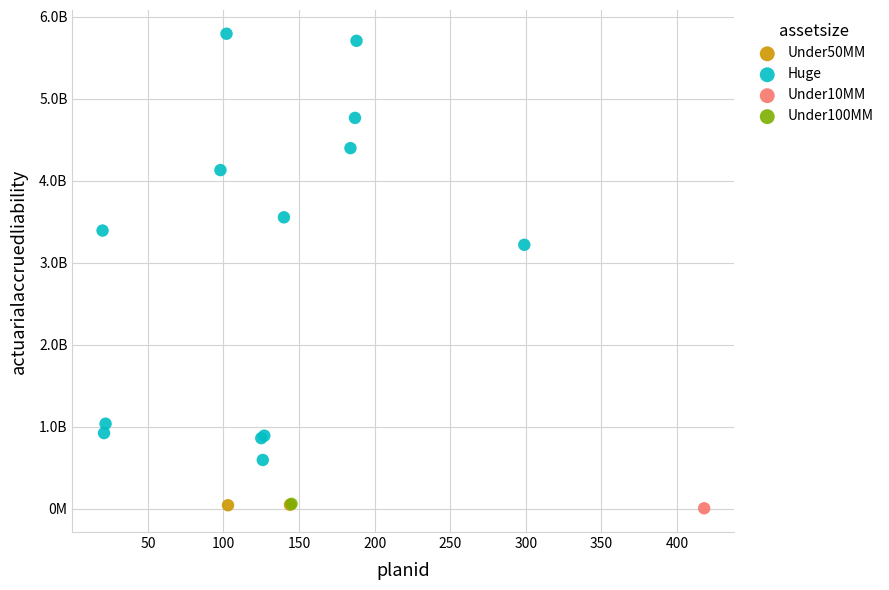

What are all the series names shown in the legend?

Under50MM, Huge, Under10MM, Under100MM